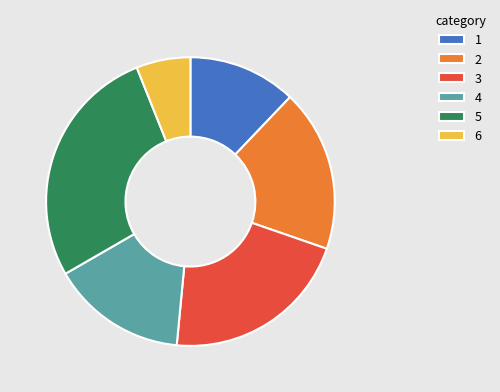

How many segments does this pie chart have?

6